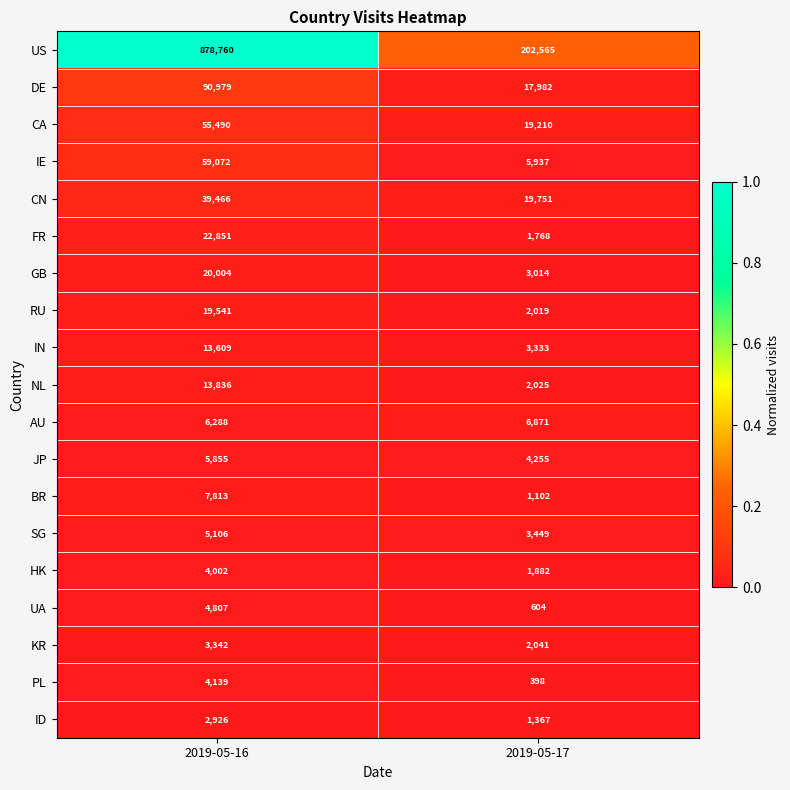

What is the difference between the highest and lowest values at 2019-05-16?

875834